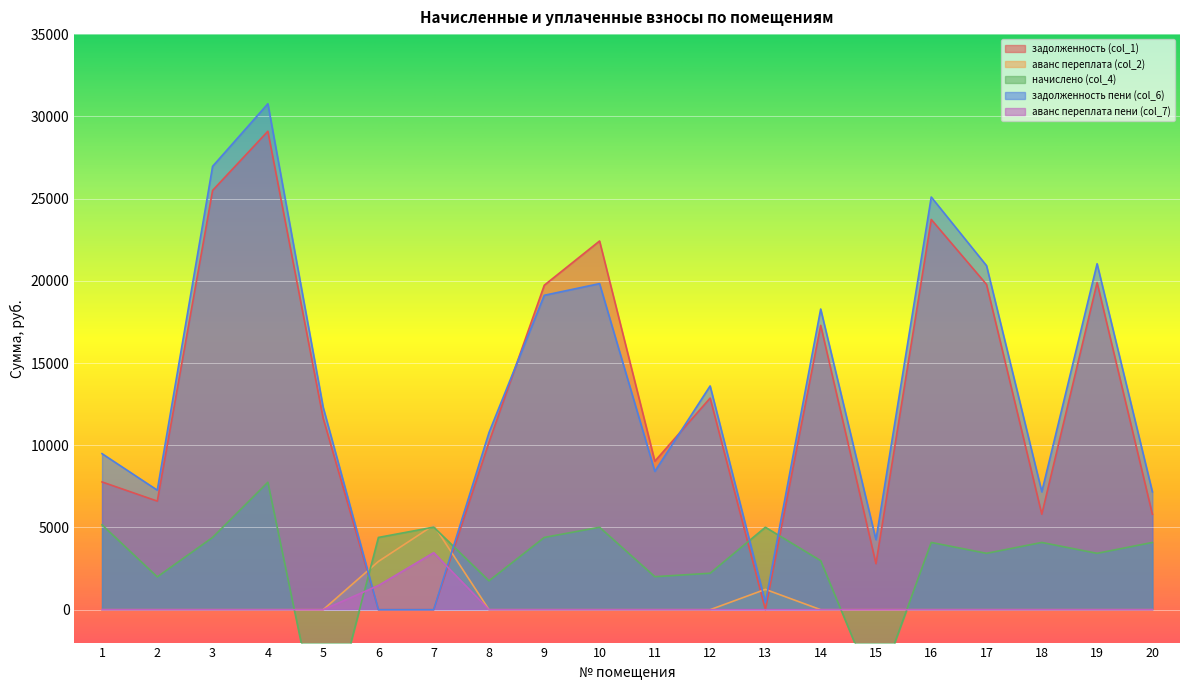

How many lines are shown in the chart?

5